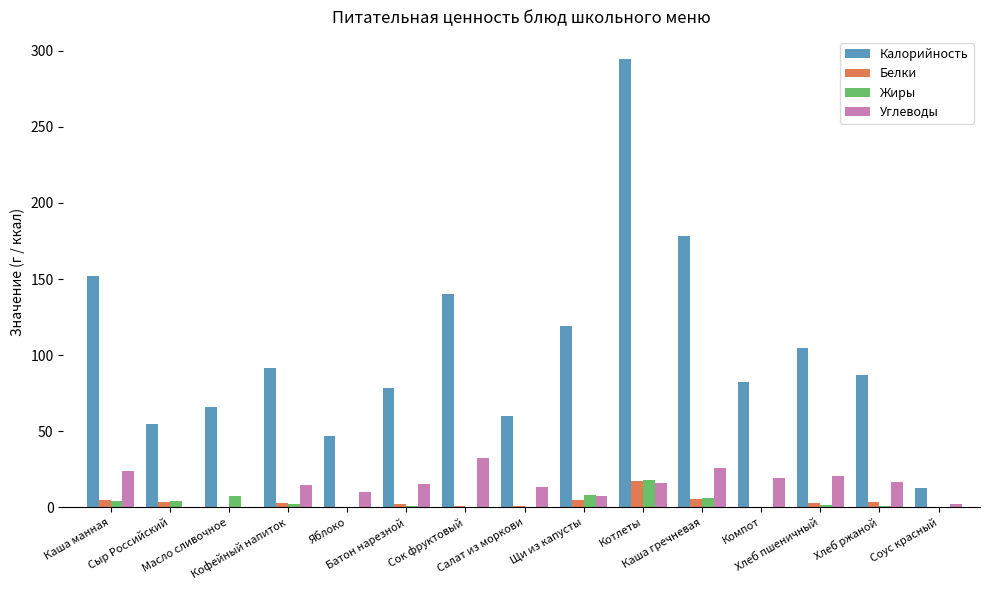

What is the maximum value shown in the chart?

294.4